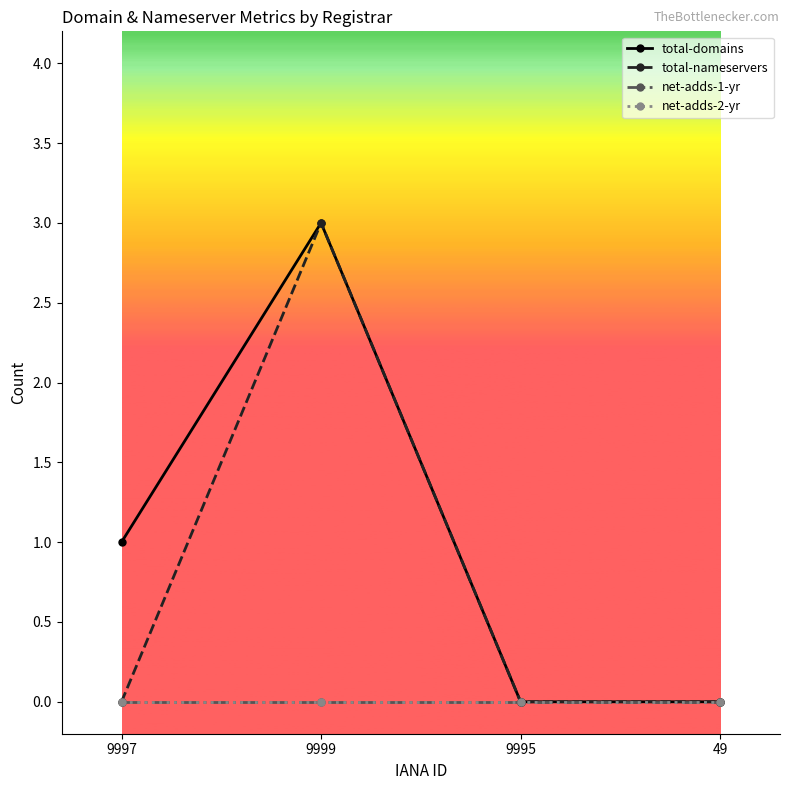

Which label corresponds to the largest value in the chart?

9999